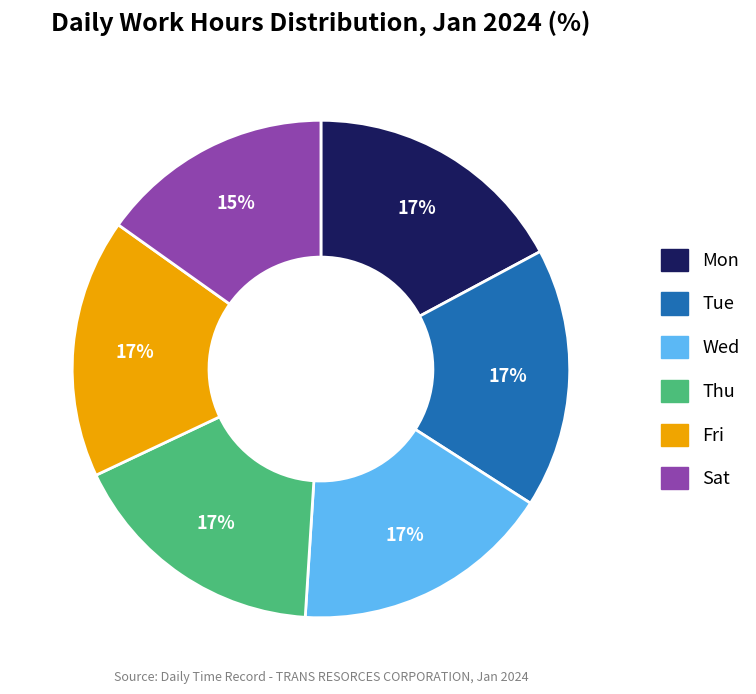

Combined, do Tue and Wed account for over 50%?

No